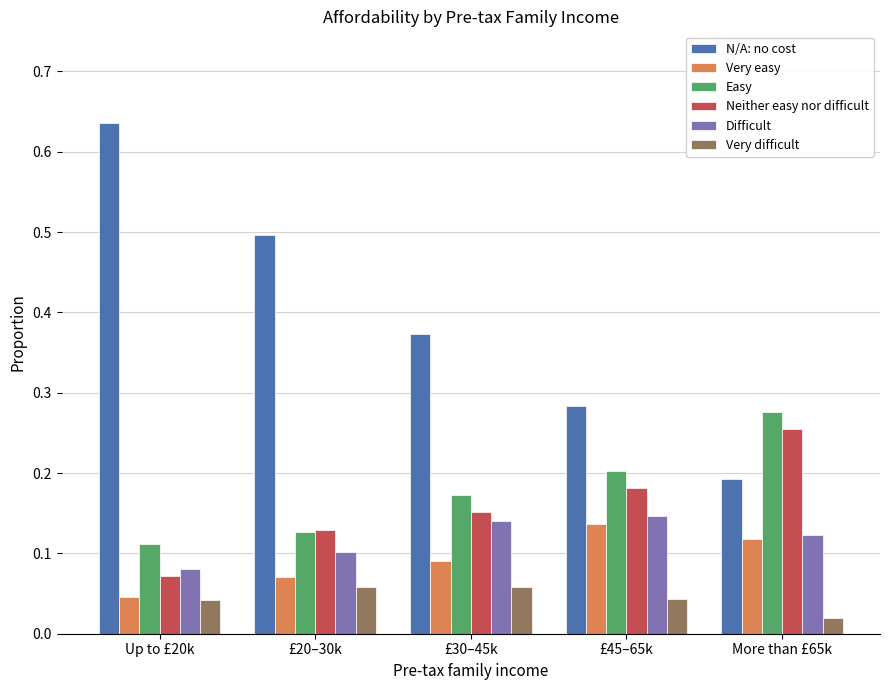

Which label corresponds to the smallest value in the chart?

More than £65k